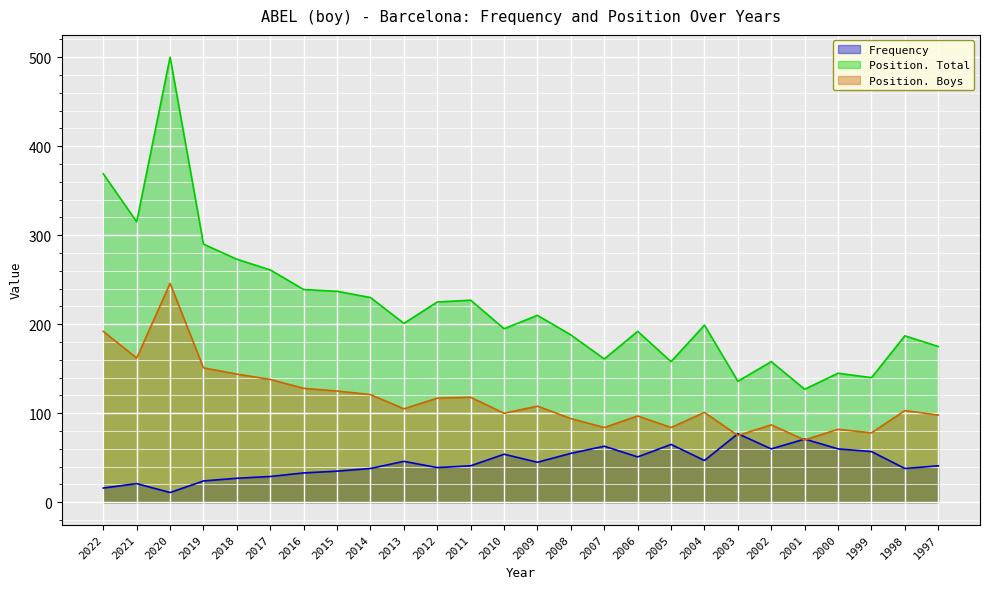

What is the sum of the Frequency values at 2013 and 2011?

87